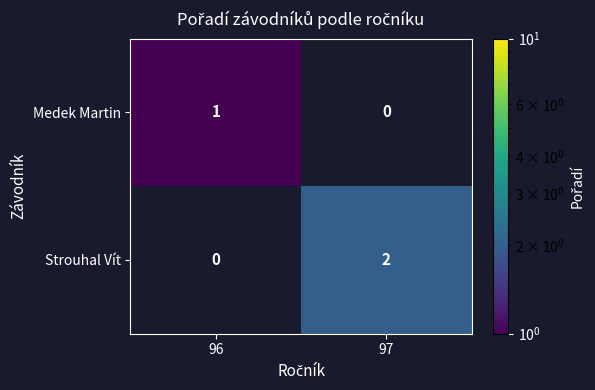

What is the total value across all series at 97?

2